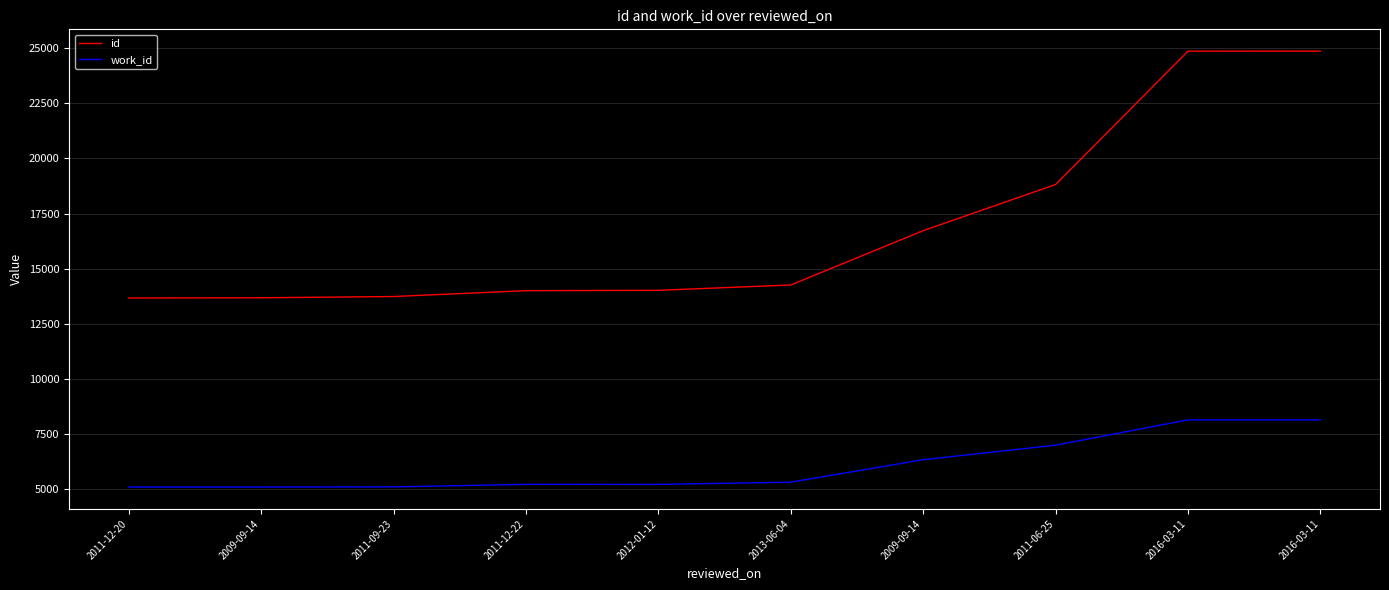

What is the sum of the work_id values at 2009-09-14 and 2012-01-12?

11525